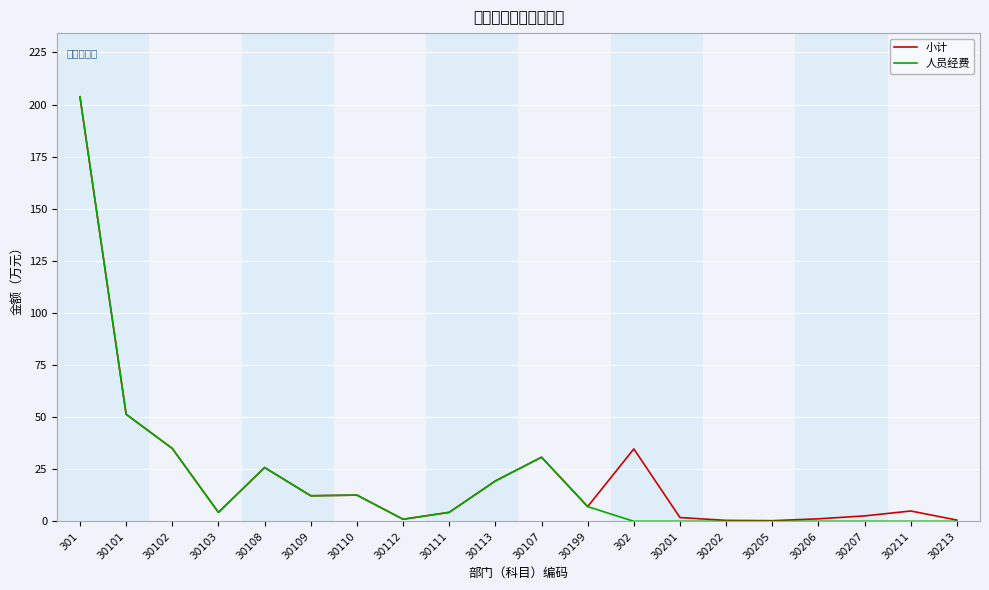

What position from the left is 30107?

11